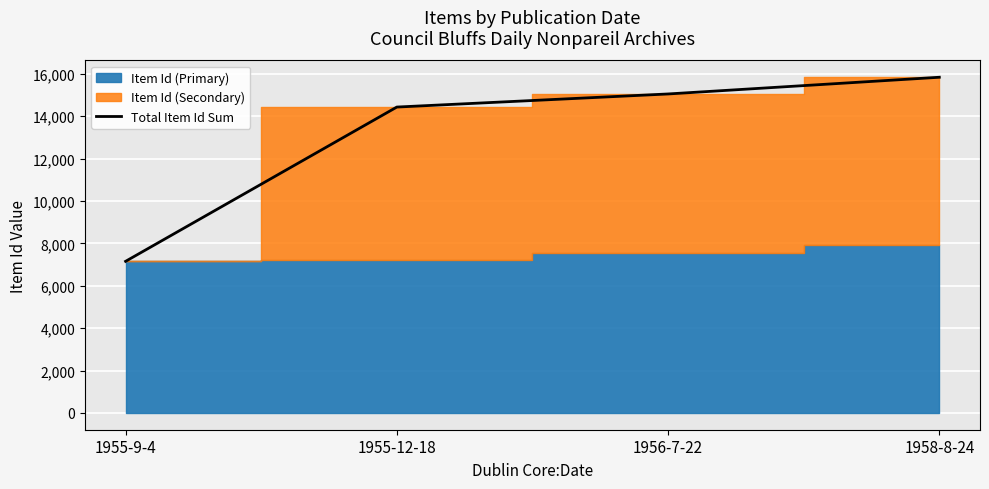

Is it true that the value at 1956-7-22 is 15047?

True